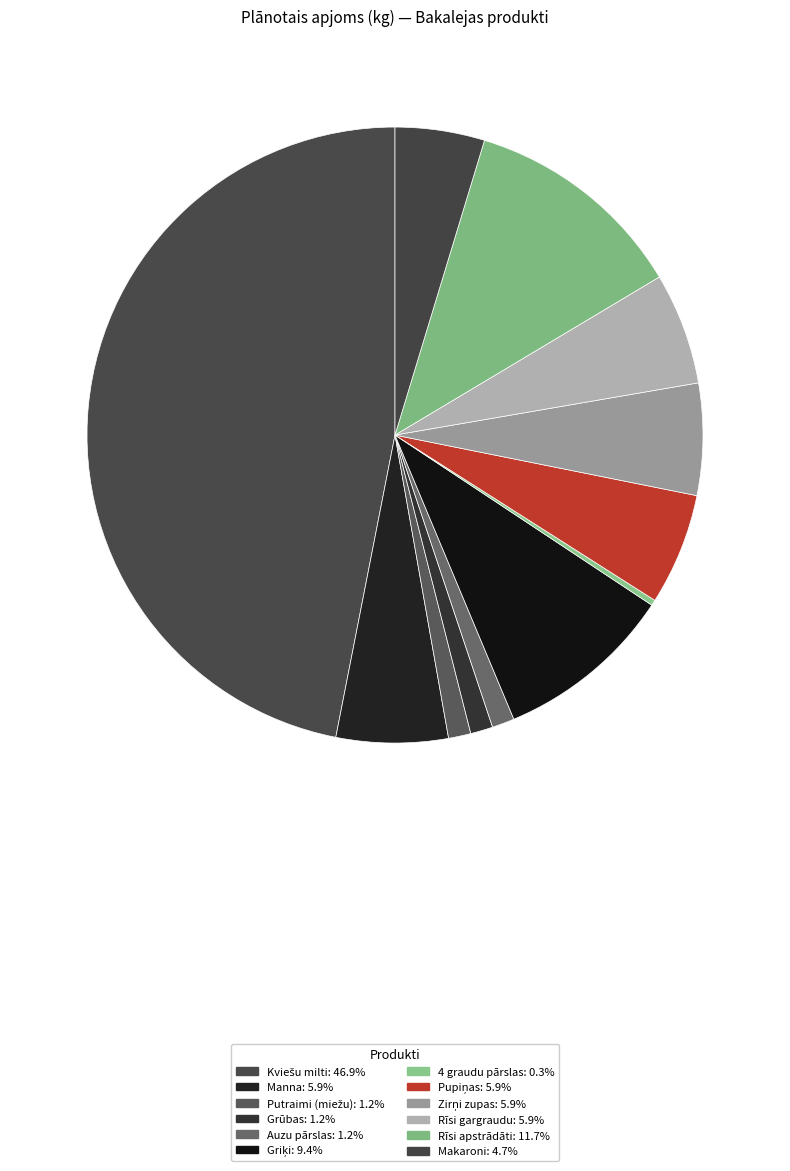

How many segments does this pie chart have?

12